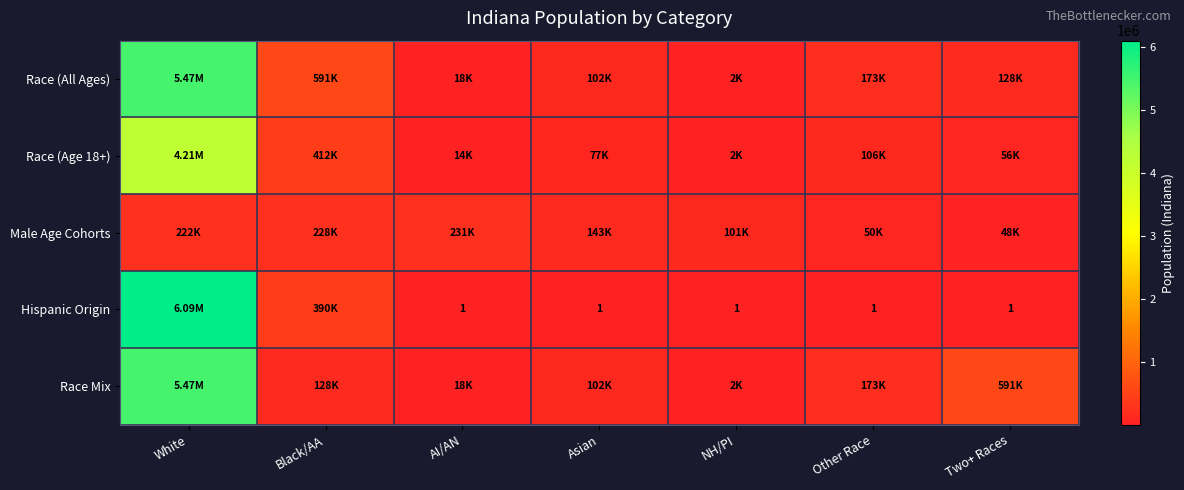

The value of Race (All Ages) at NH/PI is 4072. True or false?

False